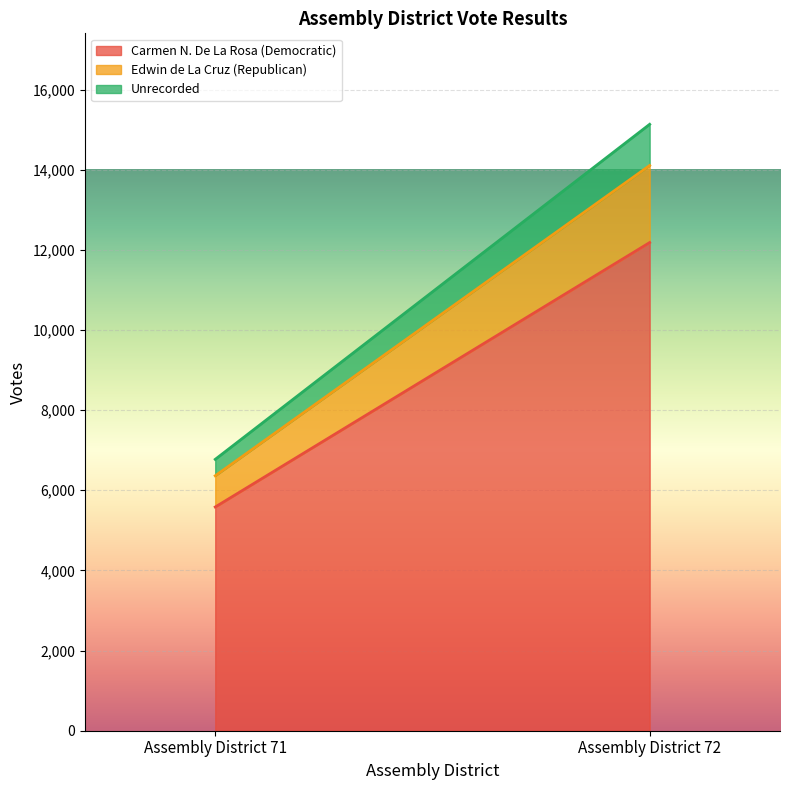

Which category has the highest value in the Carmen N. De La Rosa (Democratic) series?

Assembly District 72